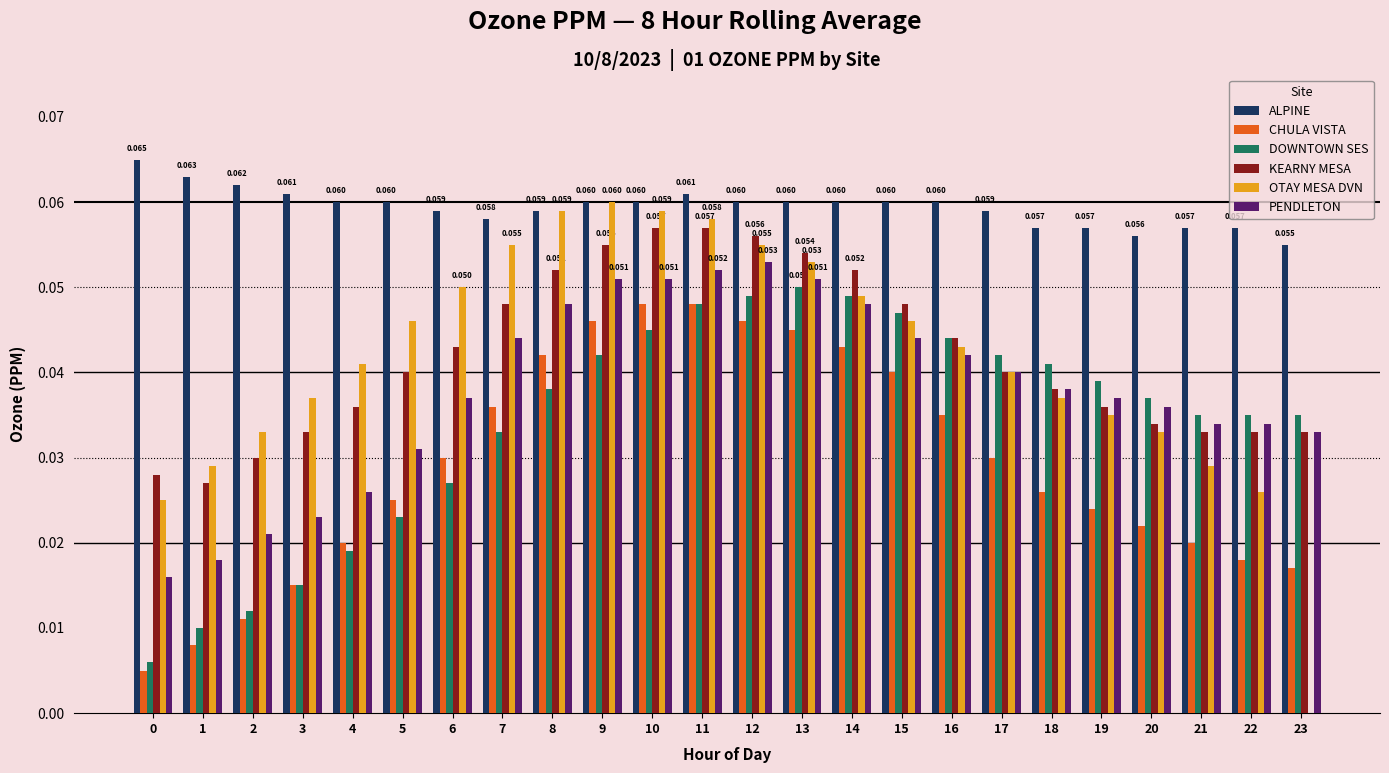

Is the value of CHULA VISTA at 12 greater than the value of OTAY MESA DVN at 19?

Yes